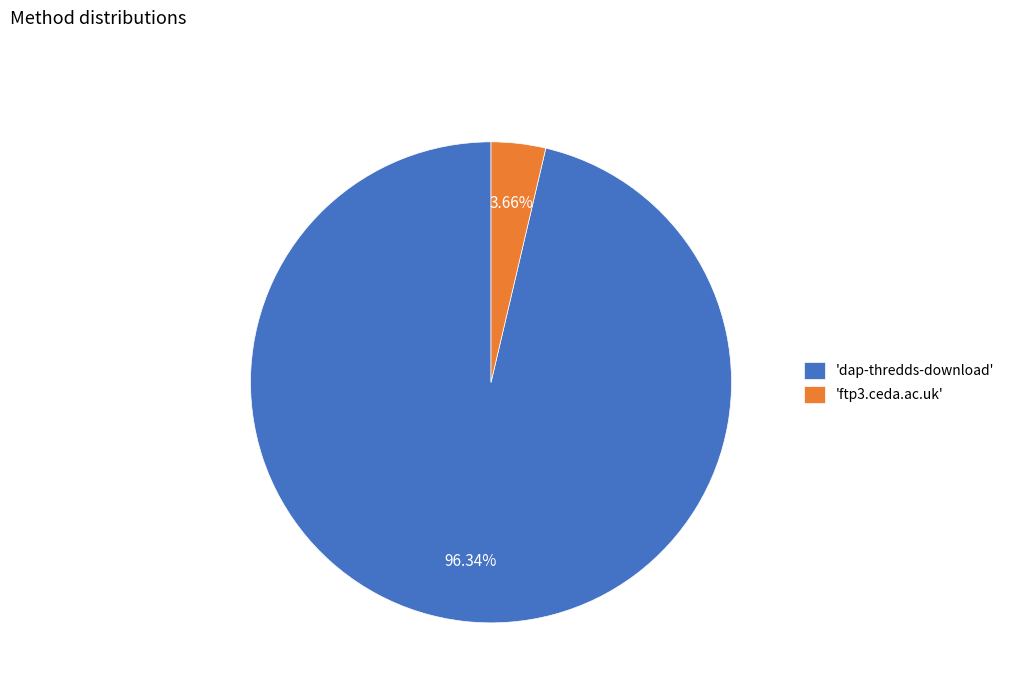

Is the sum of 'ftp3.ceda.ac.uk' and 'dap-thredds-download' greater than half?

Yes